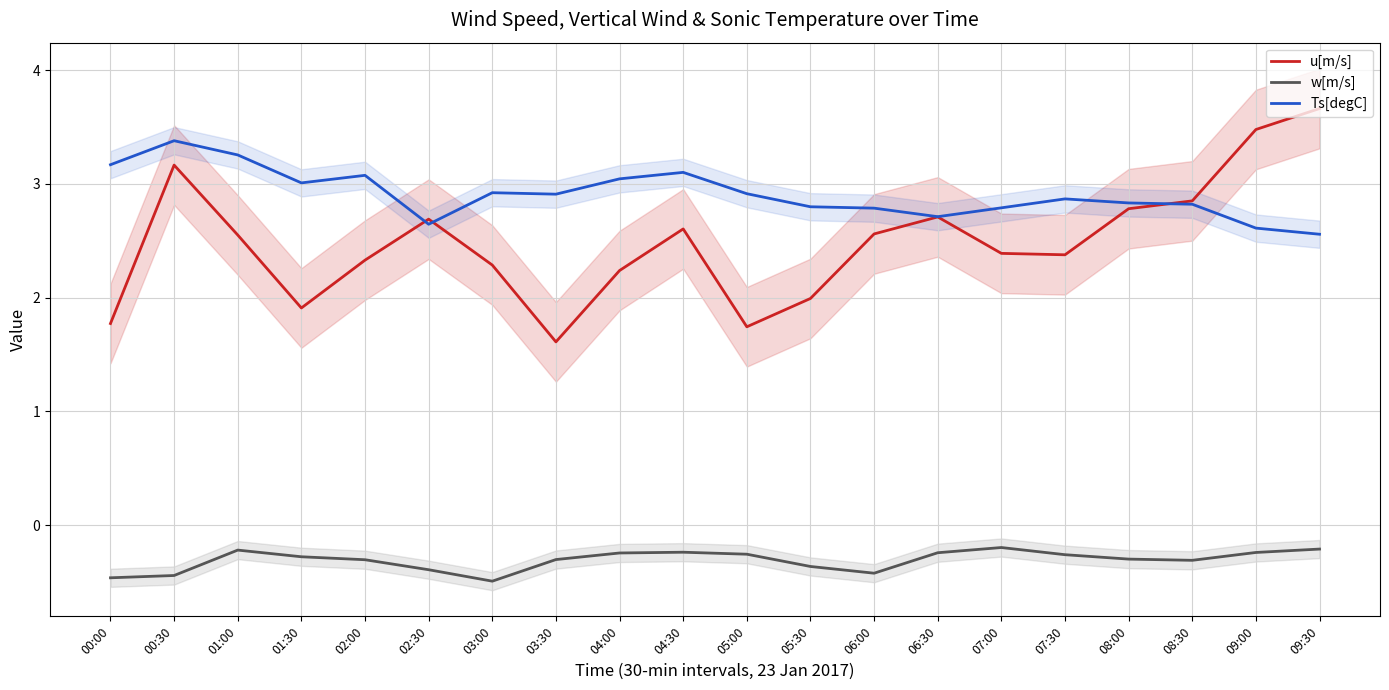

The w[m/s] series shows -0.3 at 08:00. True or false?

True